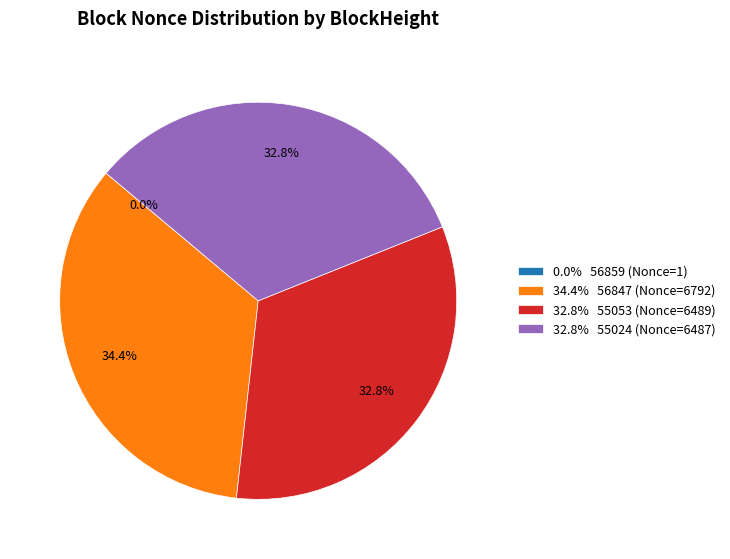

What percentage is NOT represented by 32.8% 55053 (Nonce=6489)?

67.2%